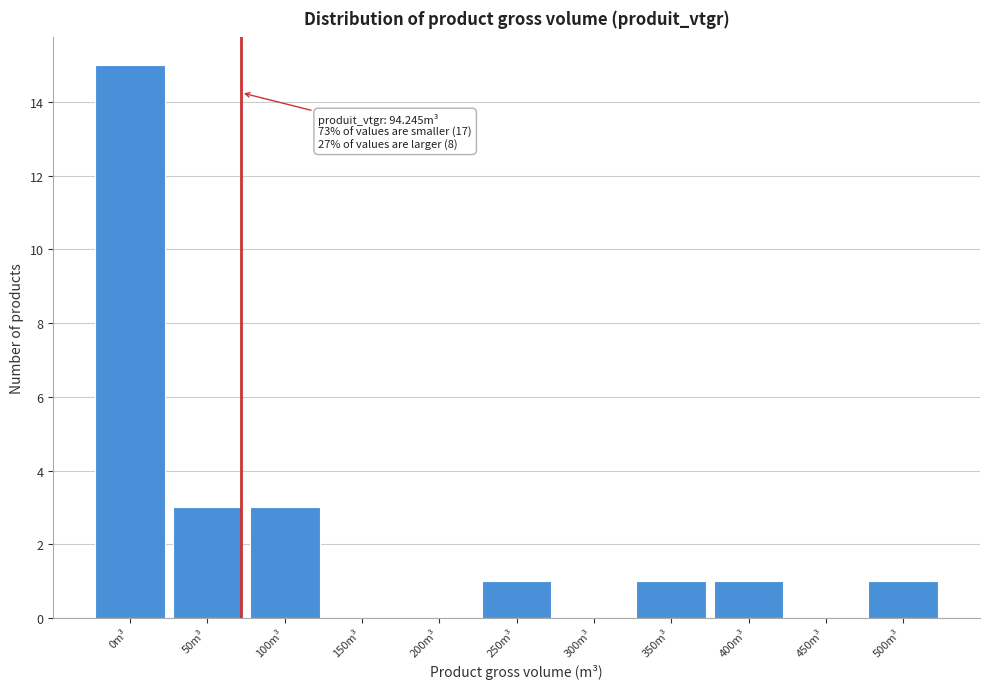

Reading right to left, list all the values displayed in this chart.

500m³=1	450m³=0	400m³=1	350m³=1	300m³=0	250m³=1	200m³=0	150m³=0	100m³=3	50m³=3	0m³=15